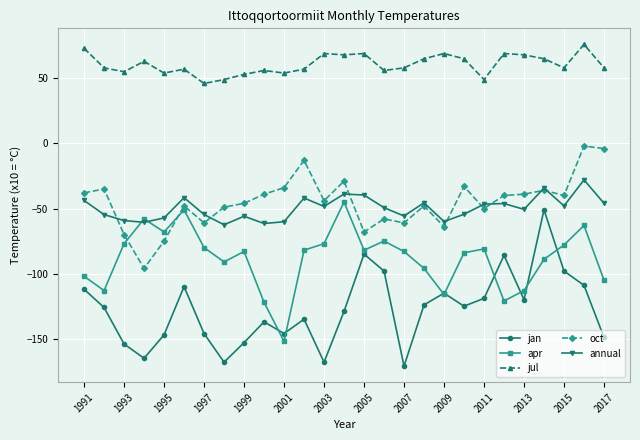

How many distinct data groups are displayed?

5